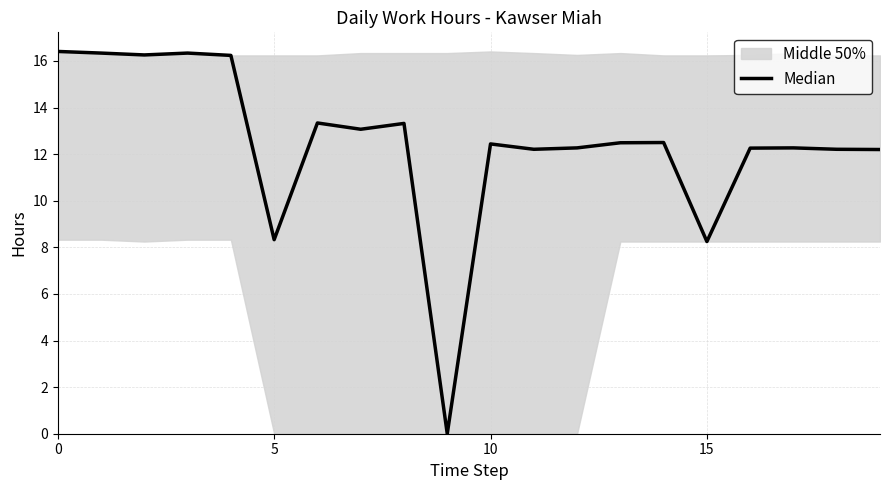

Read the value at 8.

13.3